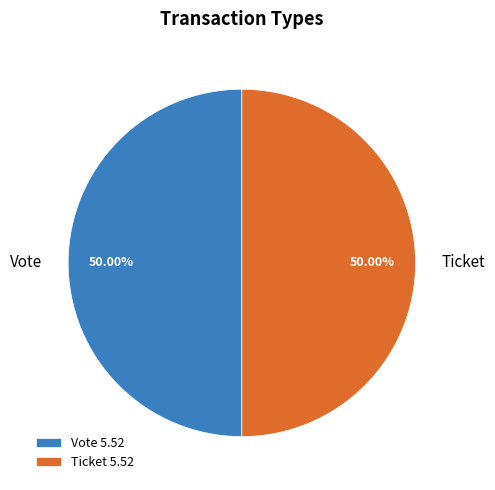

Combined, do Vote and Ticket account for over 50%?

Yes